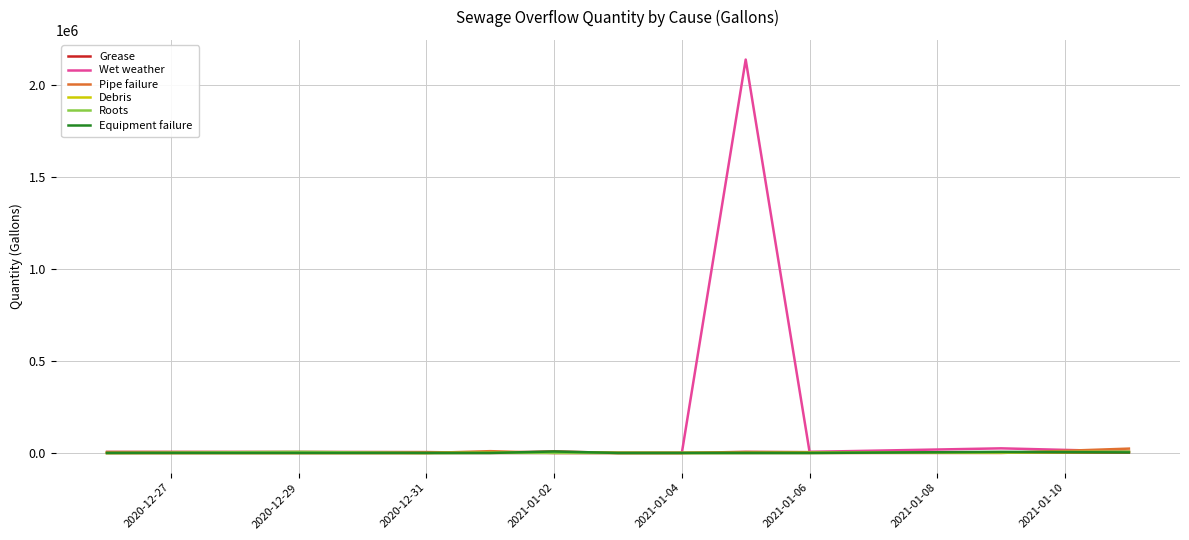

Which series changed the most between 2020-12-29 and 2021-01-08?

Wet weather